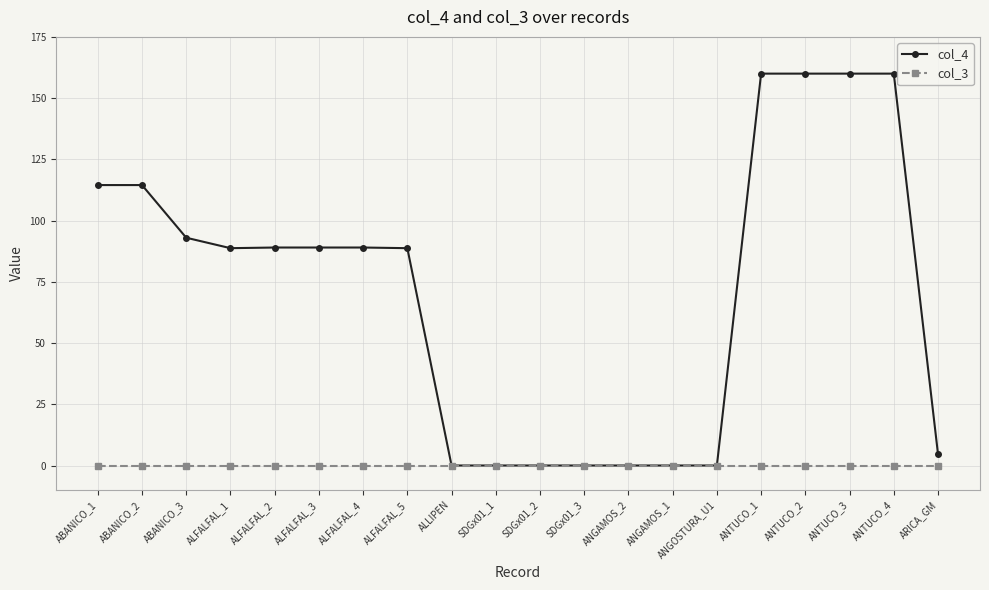

The value of col_4 at ABANICO_3 is 138.0. True or false?

False